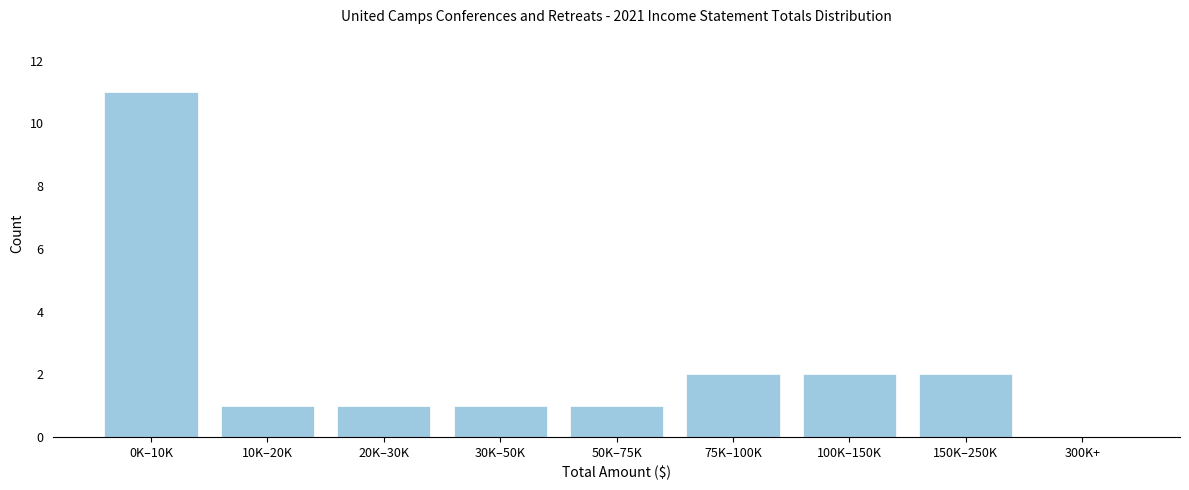

Reading left to right, what are all the values shown in this chart?

0K–10K=11	10K–20K=1	20K–30K=1	30K–50K=1	50K–75K=1	75K–100K=2	100K–150K=2	150K–250K=2	300K+=0